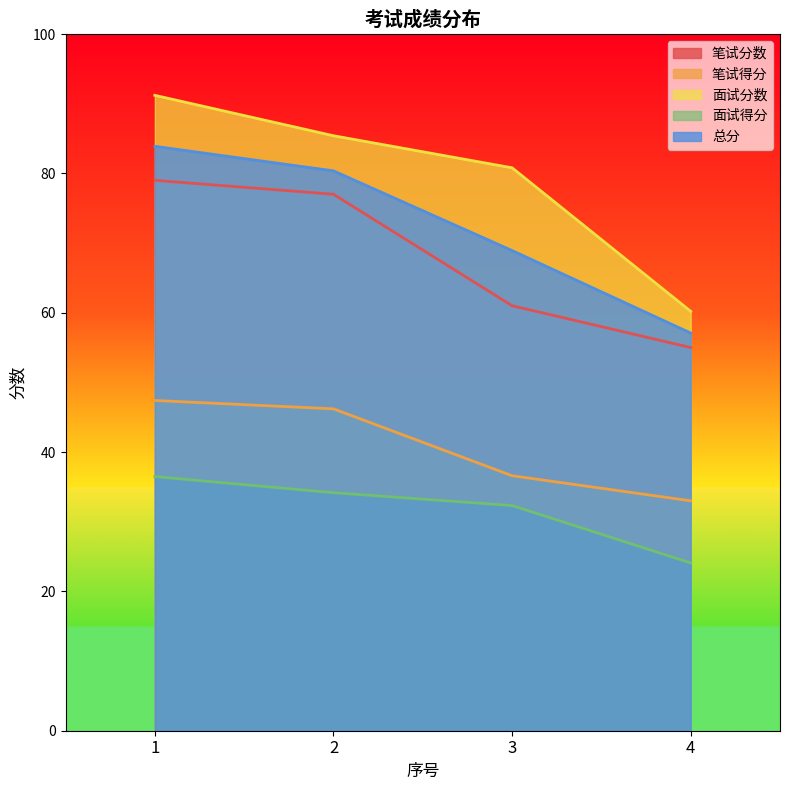

The value of 笔试分数 at 1 is 79.0. True or false?

True